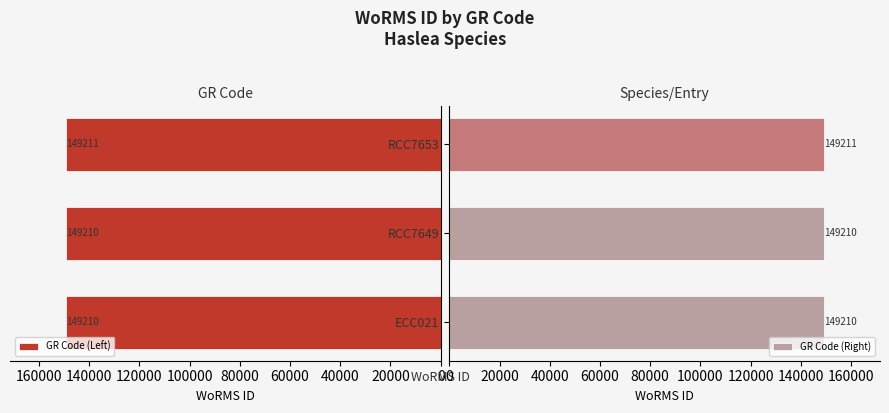

What is the average value of the GR Code (Left) series?

149210